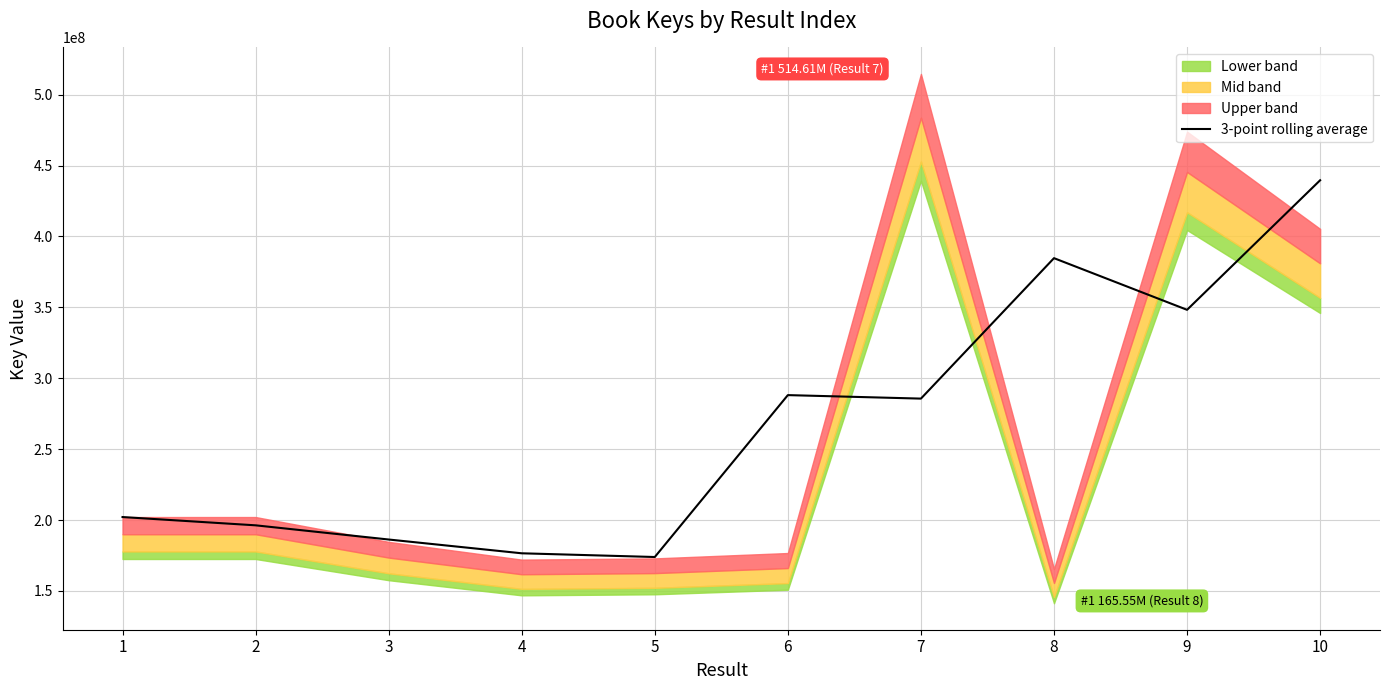

Approximately how many times larger is the value at 10 compared to 5?

2.5